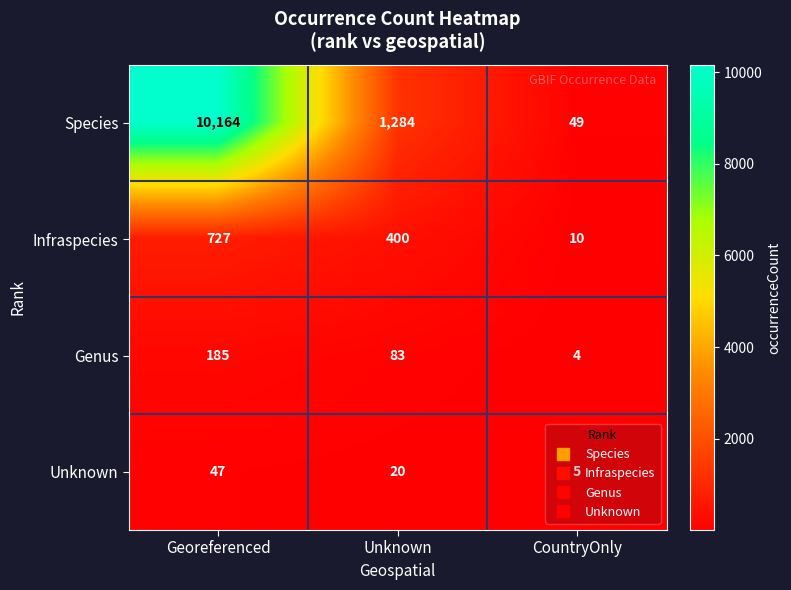

Rank the series by their maximum value, from highest to lowest.

Species, Infraspecies, Genus, Unknown